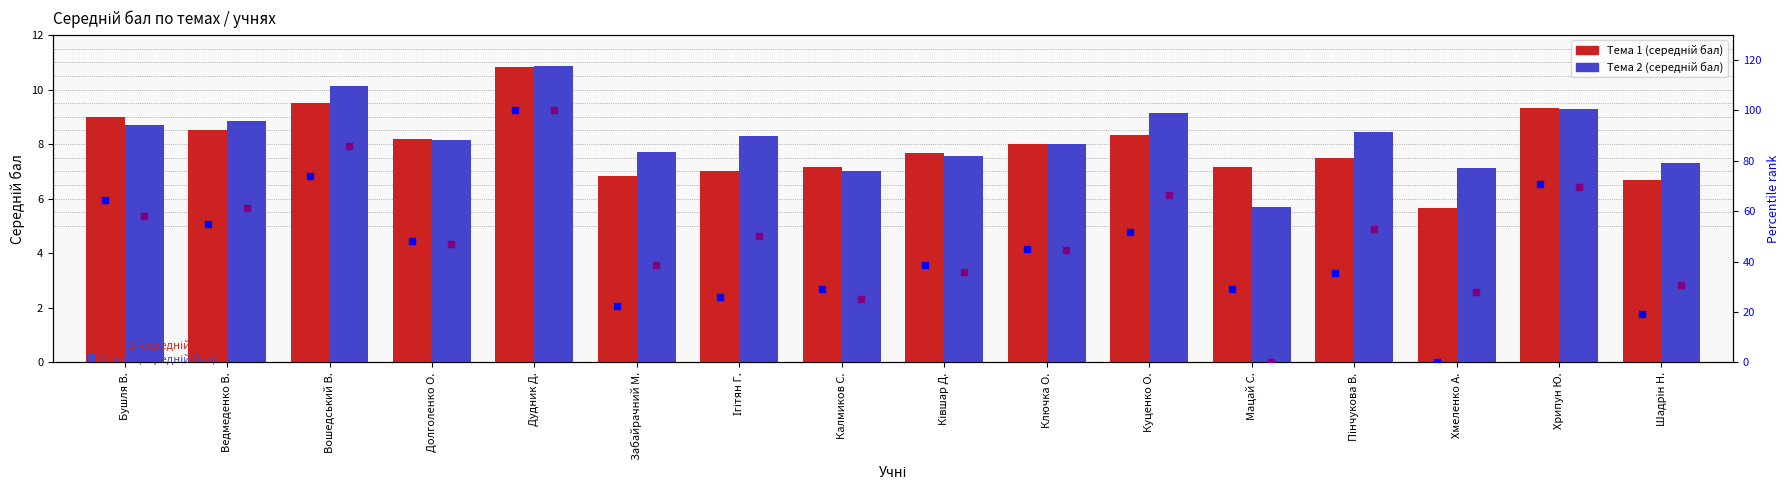

Which series contains the lowest Y value?

percentile Тема 1